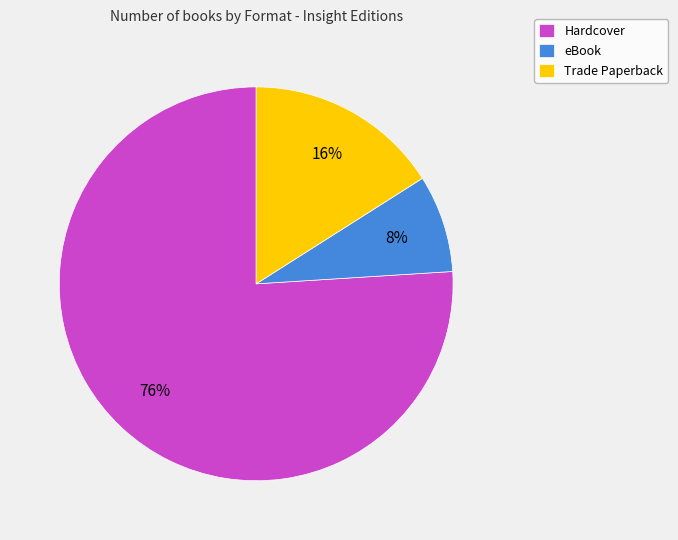

How many segments does this pie chart have?

3